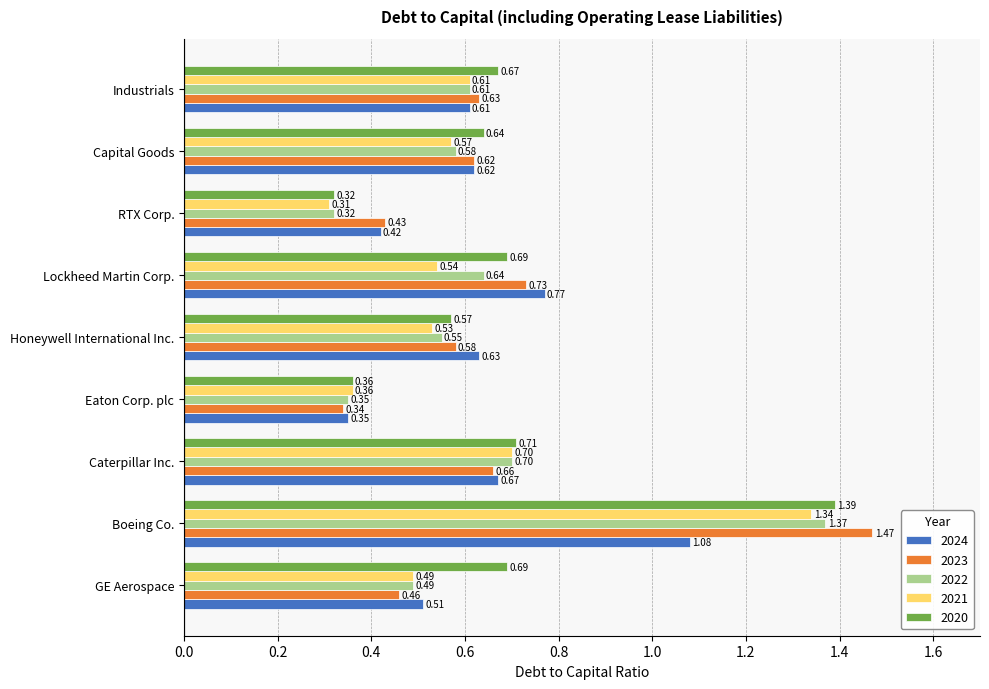

Rank the categories by 2023 value from lowest to highest.

Eaton Corp. plc, RTX Corp., GE Aerospace, Honeywell International Inc., Capital Goods, Industrials, Caterpillar Inc., Lockheed Martin Corp., Boeing Co.